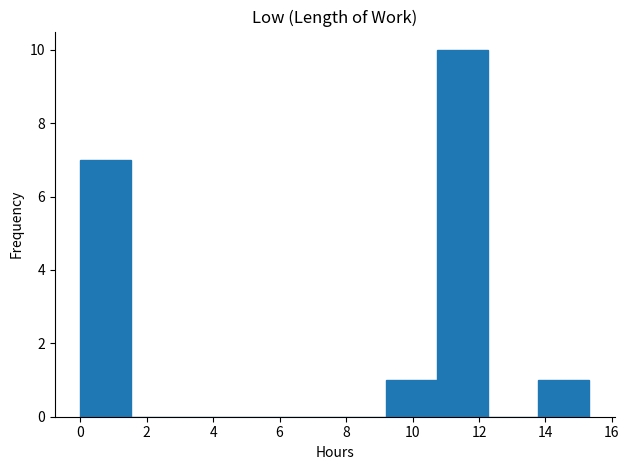

Reading left to right, transcribe this chart: for each bar, give the range it covers on the x-axis and its height. Neither the bar edges nor the heights are printed on the chart, so give them approximately, as read against the axes.

0.0 to 1.6: 7
1.6 to 3.0: 0
3.0 to 4.6: 0
4.6 to 6.2: 0
6.2 to 7.6: 0
7.6 to 9.2: 0
9.2 to 10.8: 1
10.8 to 12.2: 10
12.2 to 13.8: 0
13.8 to 15.4: 1